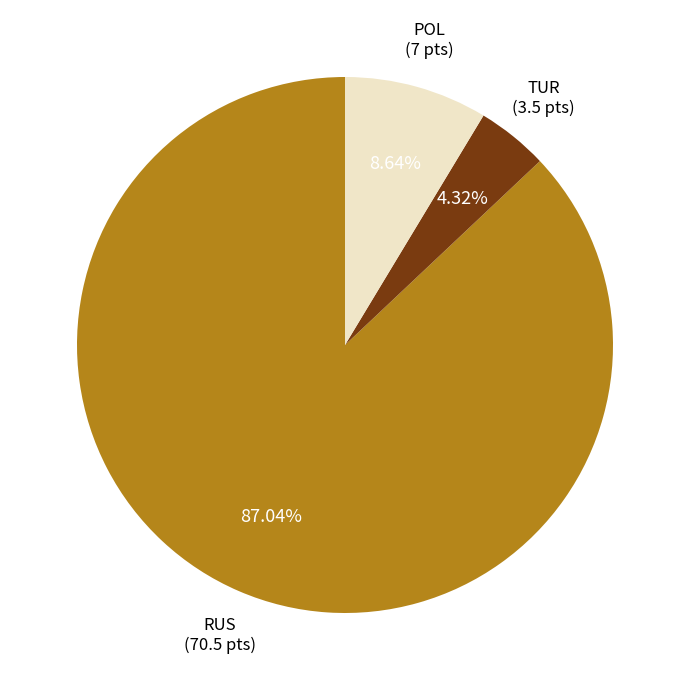

The RUS slice represents 1% of the pie. True or false?

False